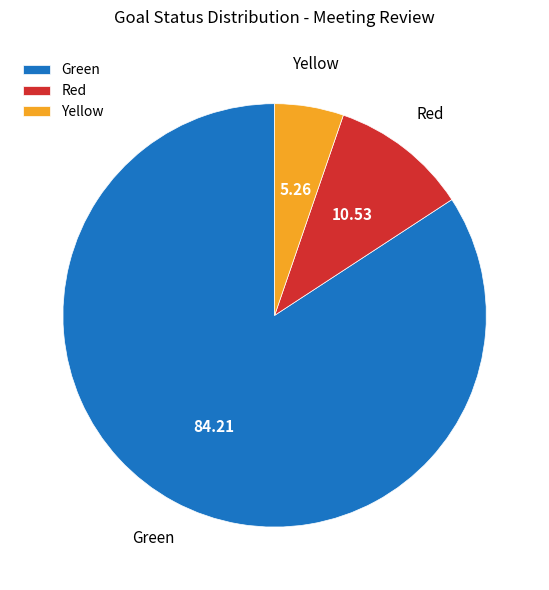

True or false: Yellow accounts for 1% of the total.

False